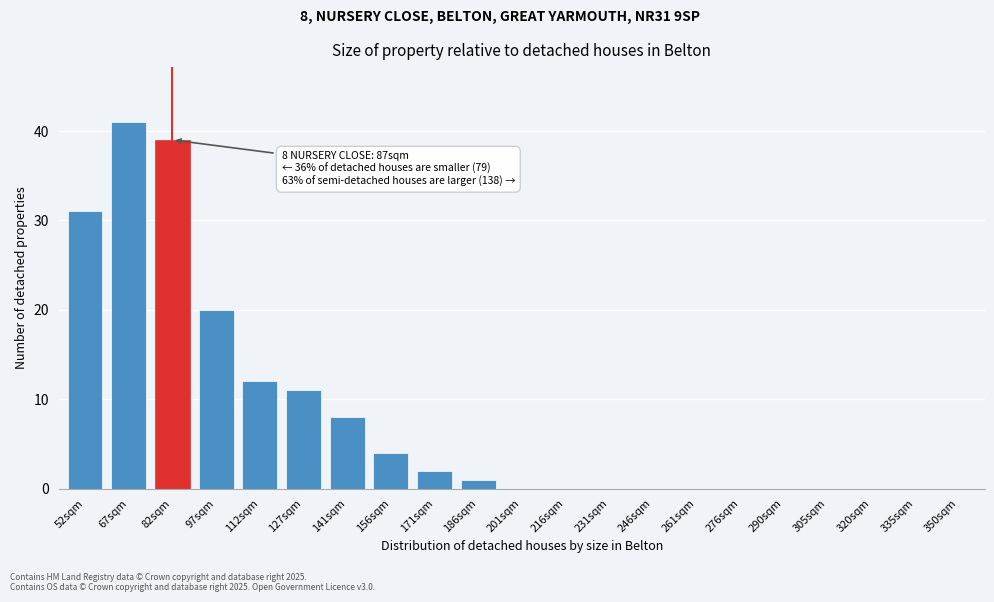

Reading right to left, extract all data points from this chart.

350sqm=0	335sqm=0	320sqm=0	305sqm=0	290sqm=0	276sqm=0	261sqm=0	246sqm=0	231sqm=0	216sqm=0	201sqm=0	186sqm=1	171sqm=2	156sqm=4	141sqm=8	127sqm=11	112sqm=12	97sqm=20	82sqm=39	67sqm=41	52sqm=31